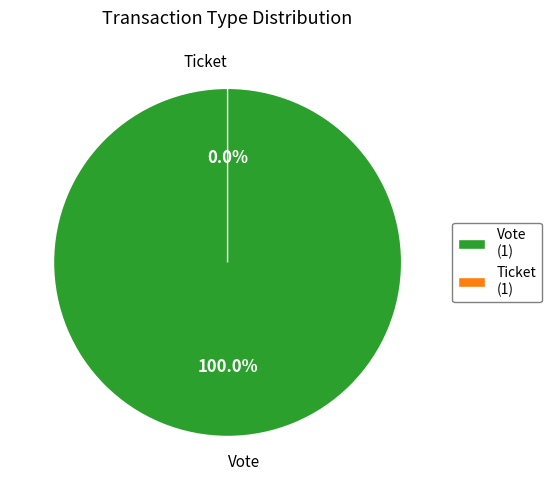

Which category has the smallest portion of the pie?

Ticket